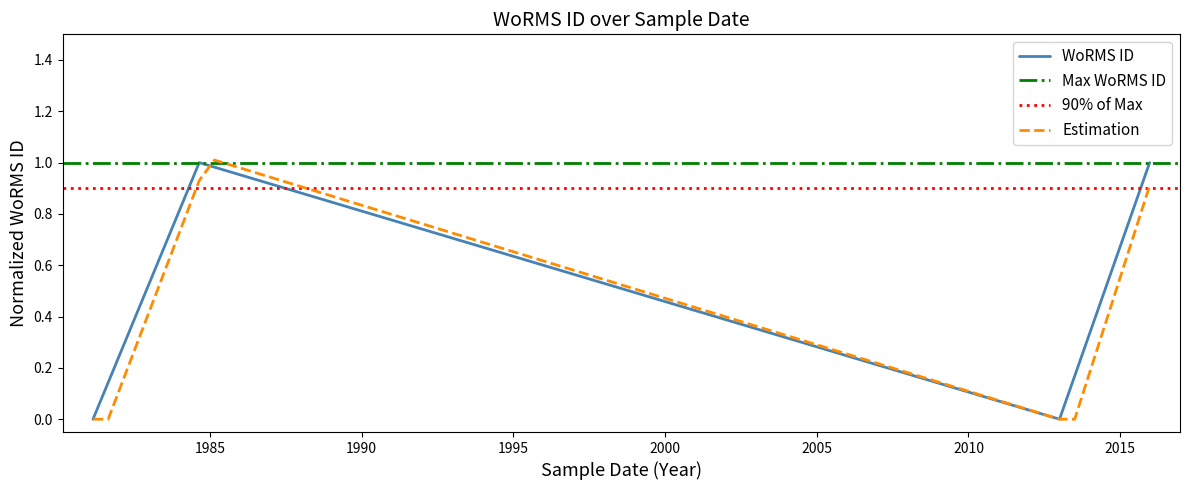

What is the difference between the maximum and minimum values?

1